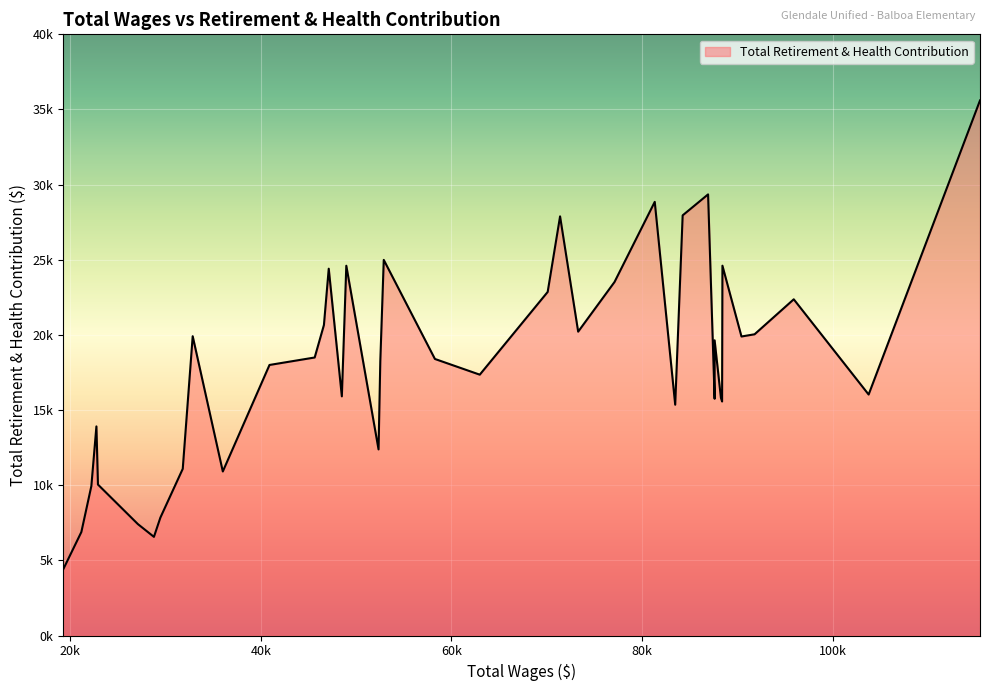

Reading right to left, transcribe all the data shown in this chart.

39=4392	38=6885	37=9942	36=13913	35=10043	34=7412	33=6564	32=7842	31=11090	30=19913	29=10914	28=18001	27=18498	26=20658	25=24406	24=15912	23=24603	22=12382	21=18244	20=24993	19=18400	18=17355	17=22860	16=27887	15=20217	14=23521	13=28853	12=15356	11=27956	10=29350	9=15752	8=19642	7=15811	6=15571	5=24606	4=19895	3=20042	2=22370	1=16033	0=35601